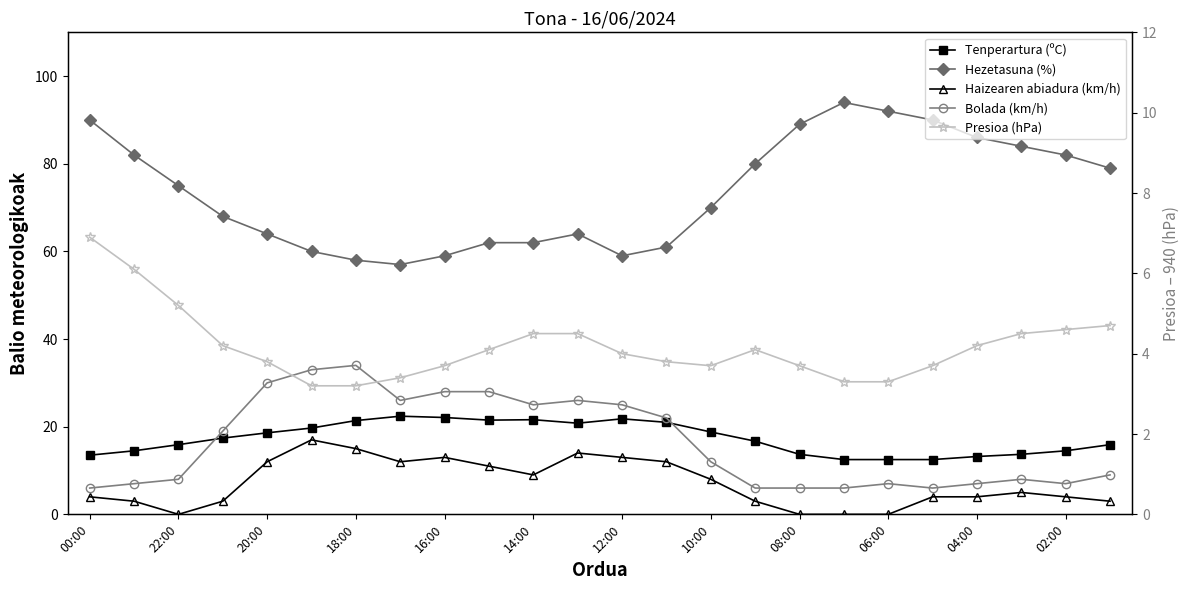

What is the difference between the maximum and minimum values in the Haizearen abiadura (km/h) series?

17.0